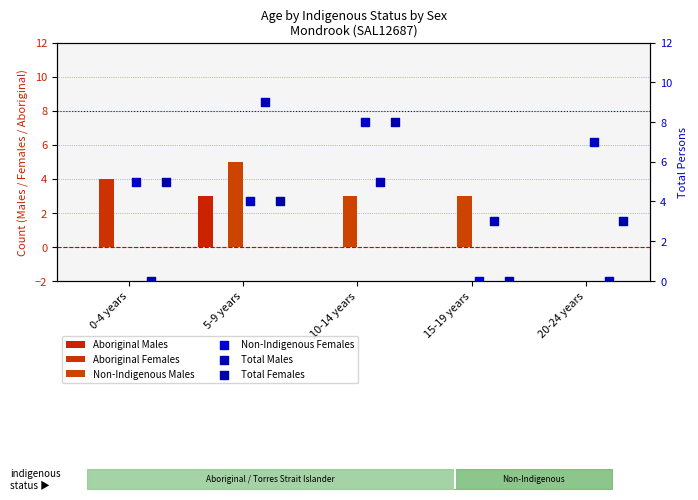

At how many categories does at least one series exceed 5?

3